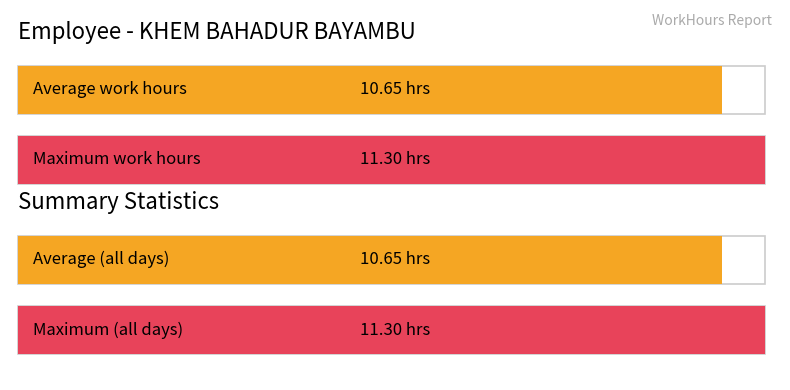

What is the average value?

10.7